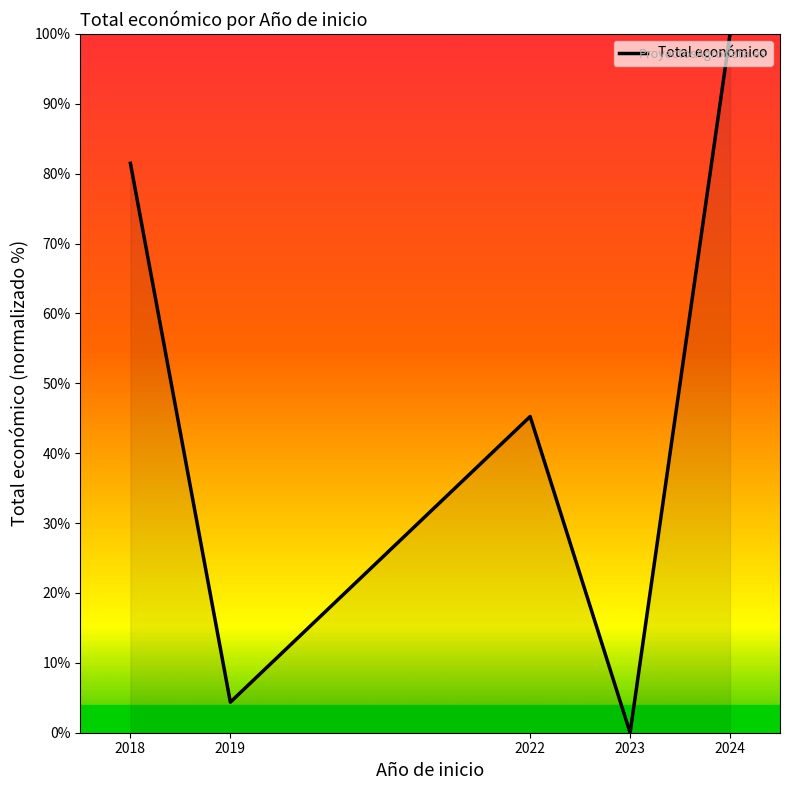

Reading right to left, extract all data points from this chart.

2024=100.0	2023=0.0	2022=45.3	2019=4.4	2018=81.5